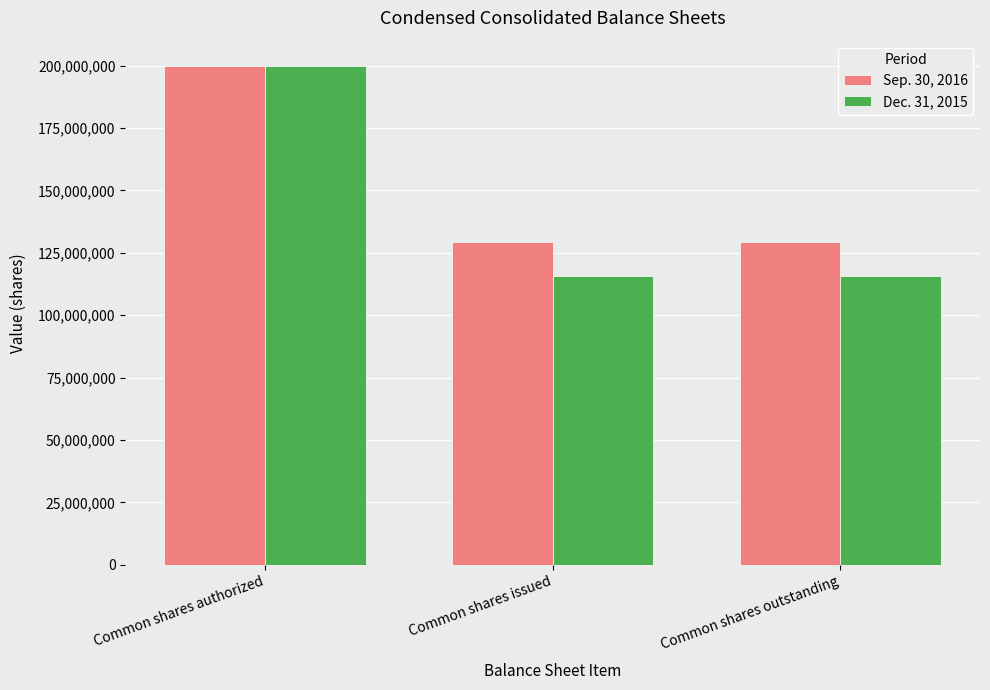

True or false: Sep. 30, 2016 has a value of 129435000 at Common shares outstanding.

True